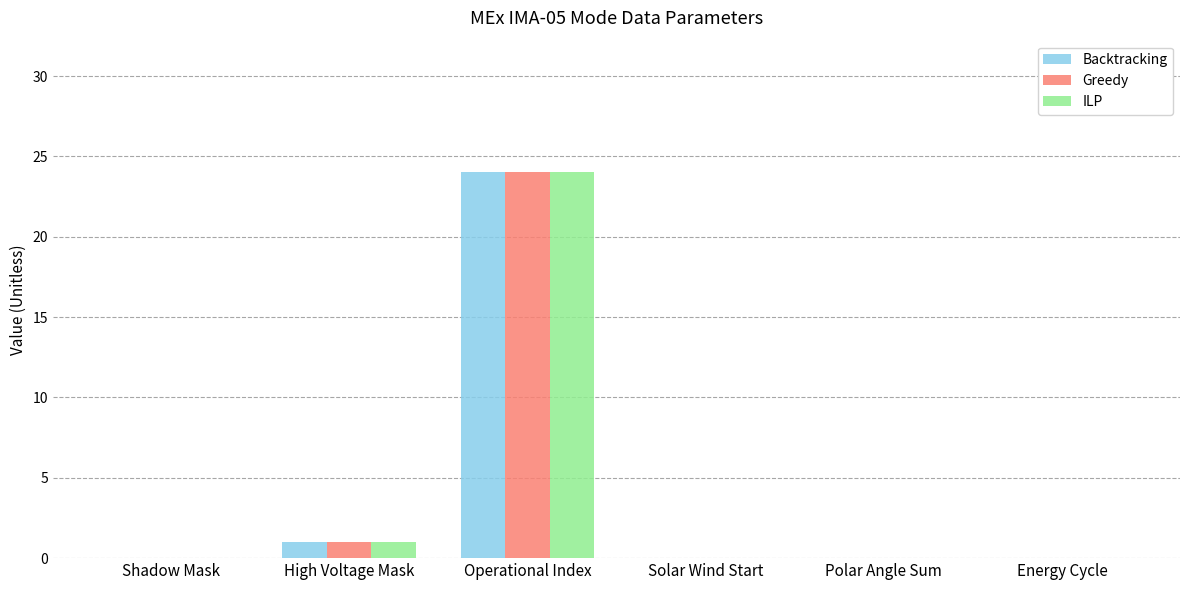

What are all the series names shown in the legend?

Backtracking, Greedy, ILP